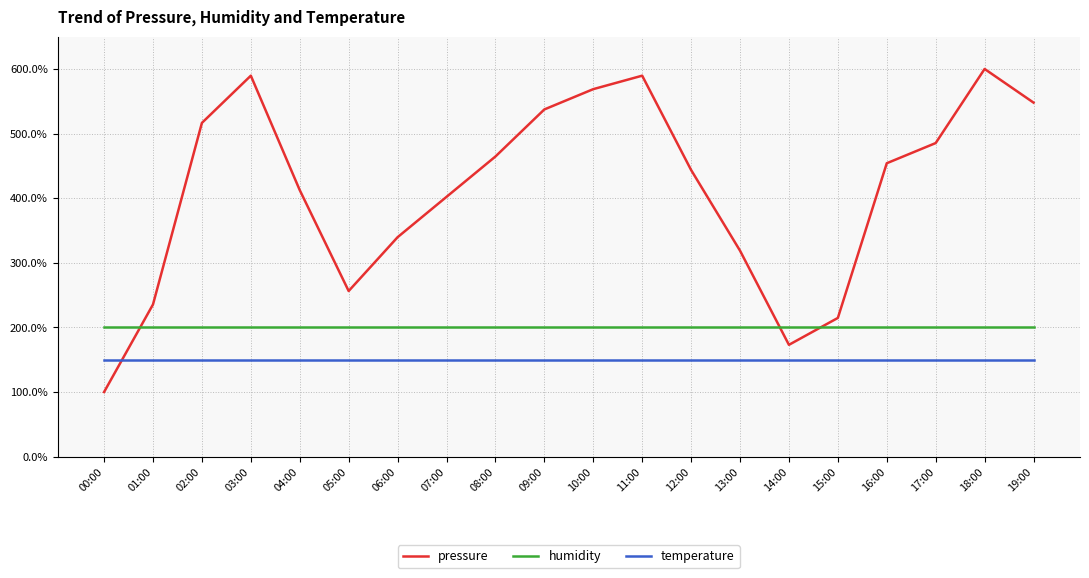

Rank the series by their average value, from highest to lowest.

pressure, humidity, temperature